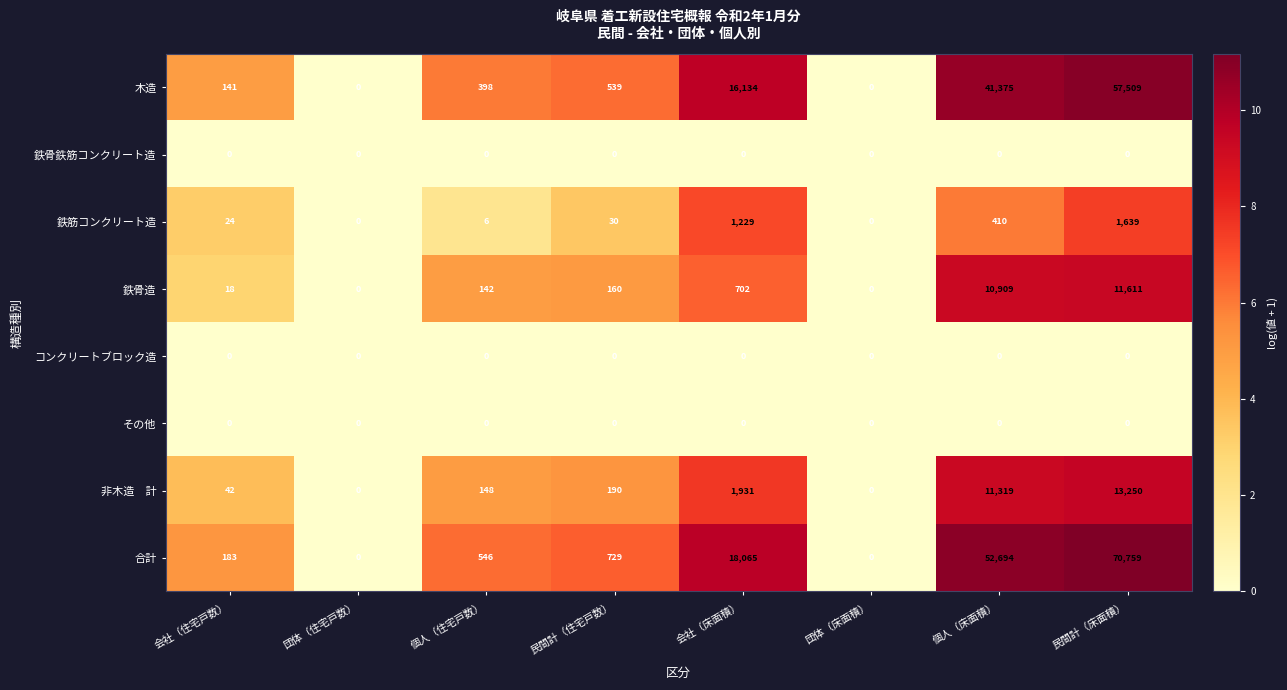

What is the sum of all 木造 values?

116096